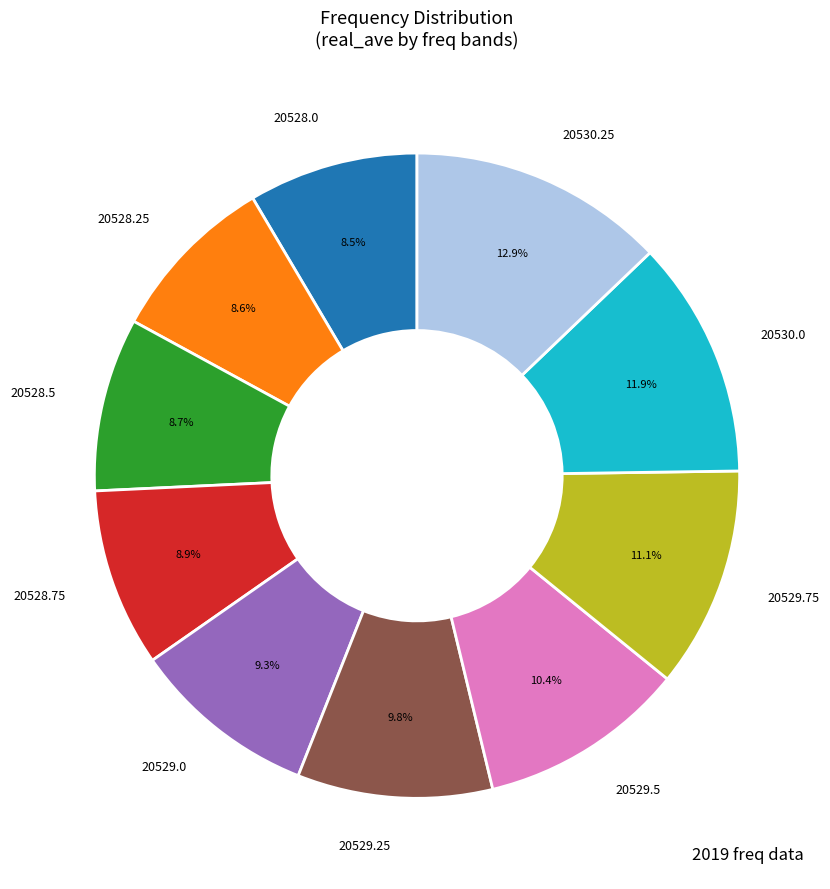

Do 20528.5 and 20529.25 together represent more than half of the pie?

No